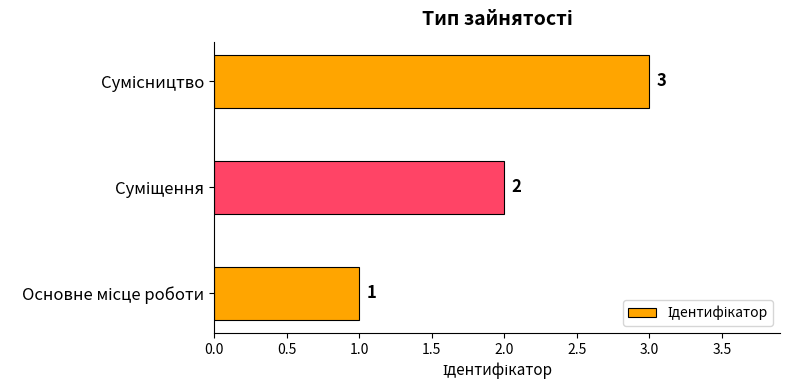

How many bars are there in total?

3